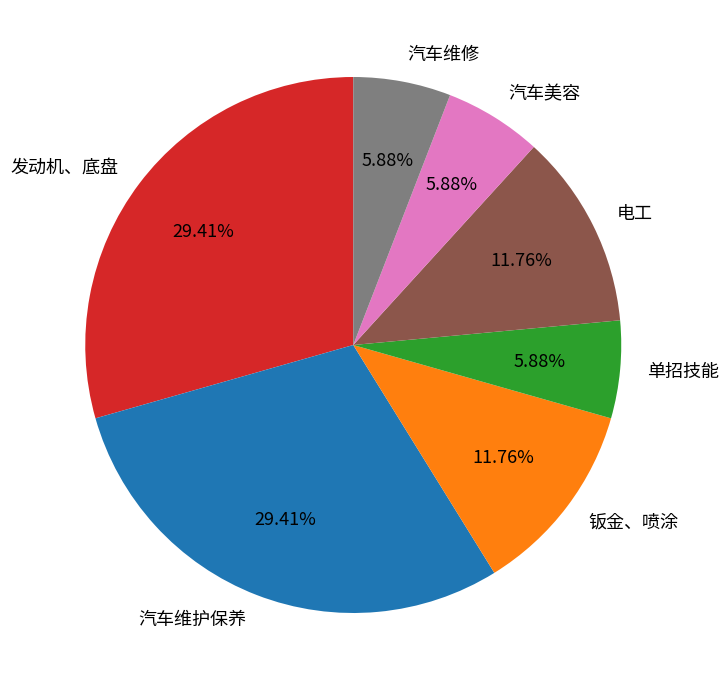

To the nearest percent, what is the combined percentage of 发动机、底盘 and 电工?

41%